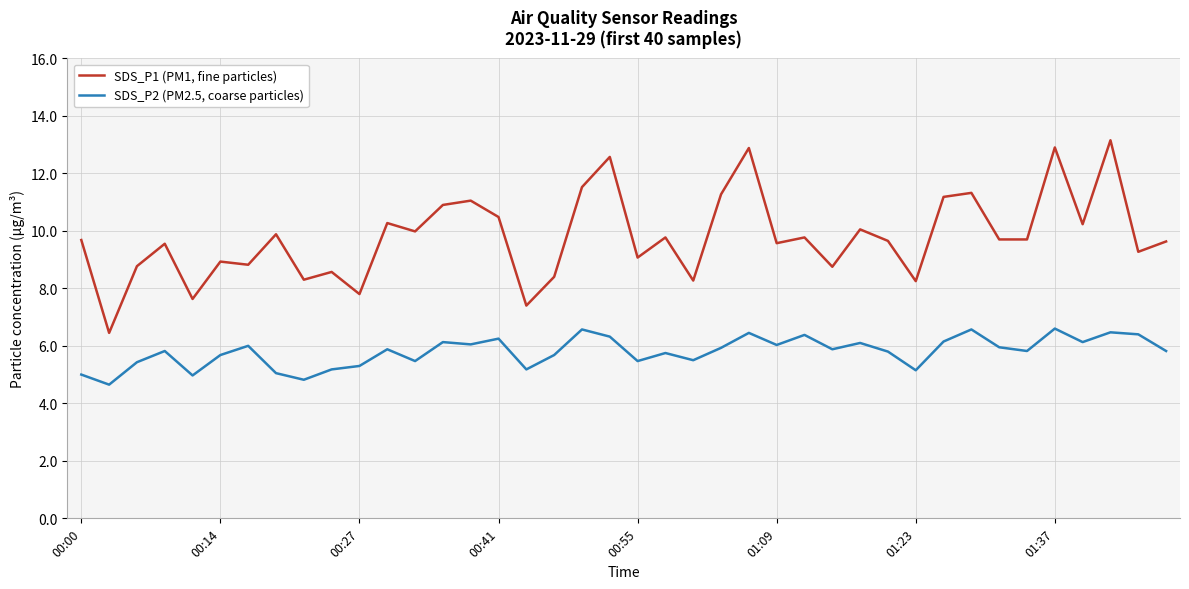

Which series has the widest spread of values?

SDS_P1 (PM1, fine particles)